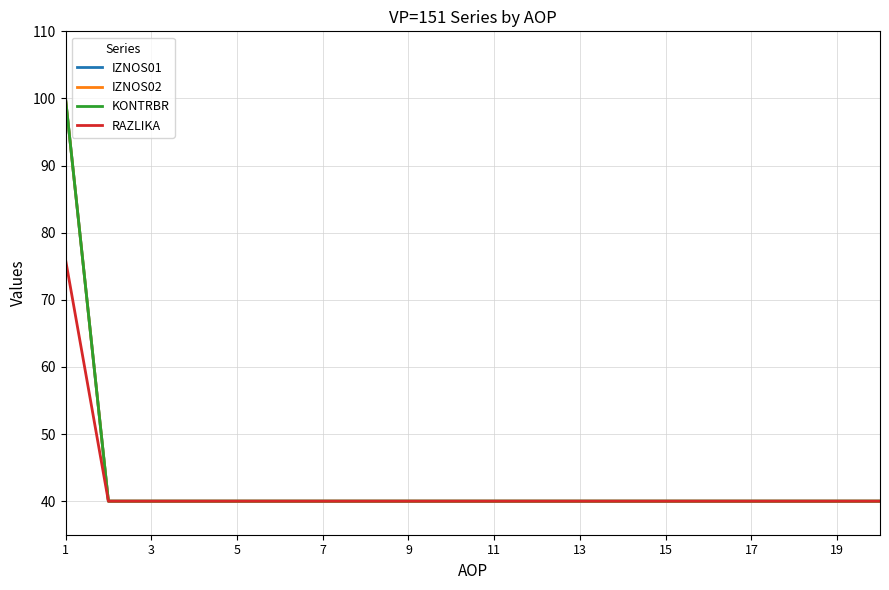

Which category has the highest value across all series?

1